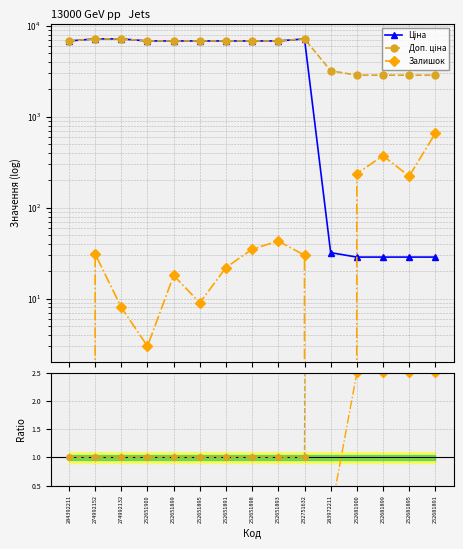

Reading left to right, list all the values displayed in this chart.

Ціна: 6809.2	7173.5	7173.5	6809.2	6809.2	6809.2	6809.2	6809.2	6809.2	7173.5	32.0	28.6	28.6	28.6	28.6
Доп. ціна: 6809.2	7173.5	7173.5	6809.2	6809.2	6809.2	6809.2	6809.2	6809.2	7173.5	3205.0	2864.0	2864.0	2864.0	2864.0
Залишок: 0.0	31.0	8.0	3.0	18.0	9.0	22.0	35.0	43.0	30.0	0.0	237.0	372.0	222.0	658.0
Доп. ціна / Ціна: 1.0	1.0	1.0	1.0	1.0	1.0	1.0	1.0	1.0	1.0	100.0	100.0	100.0	100.0	100.0
Залишок / Ціна: 0.0	0.0	0.0	0.0	0.0	0.0	0.0	0.0	0.0	0.0	0.0	2.5	2.5	2.5	2.5